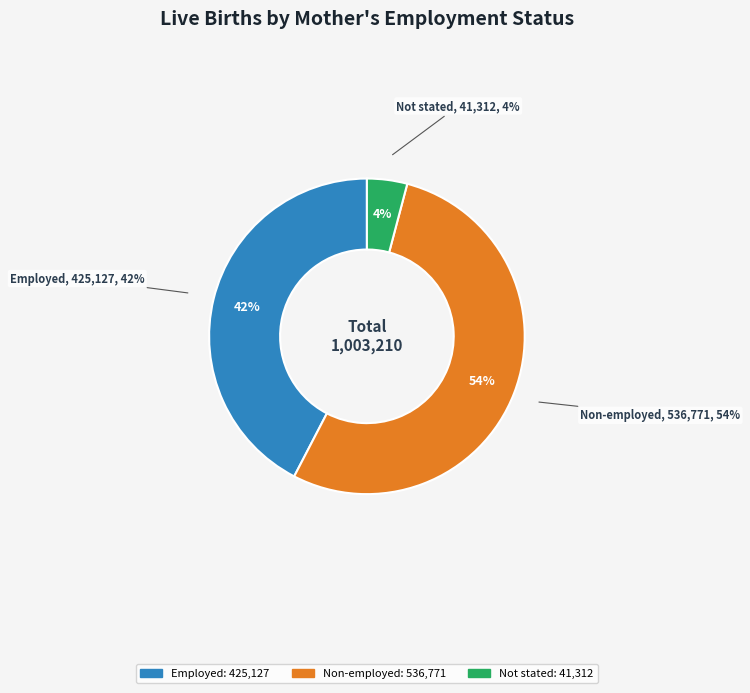

Is the sum of Non-employed and Employed greater than half?

Yes